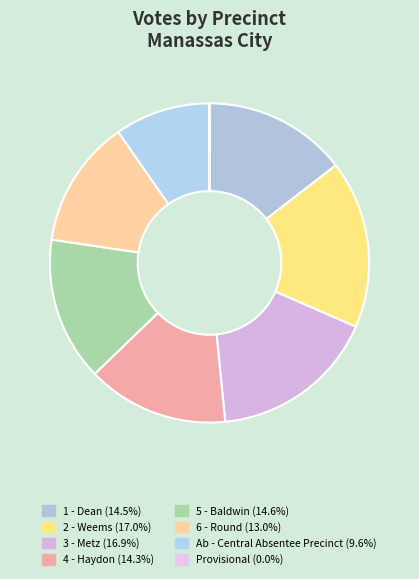

What is the change in value from 3 - Metz to Provisional?

-818